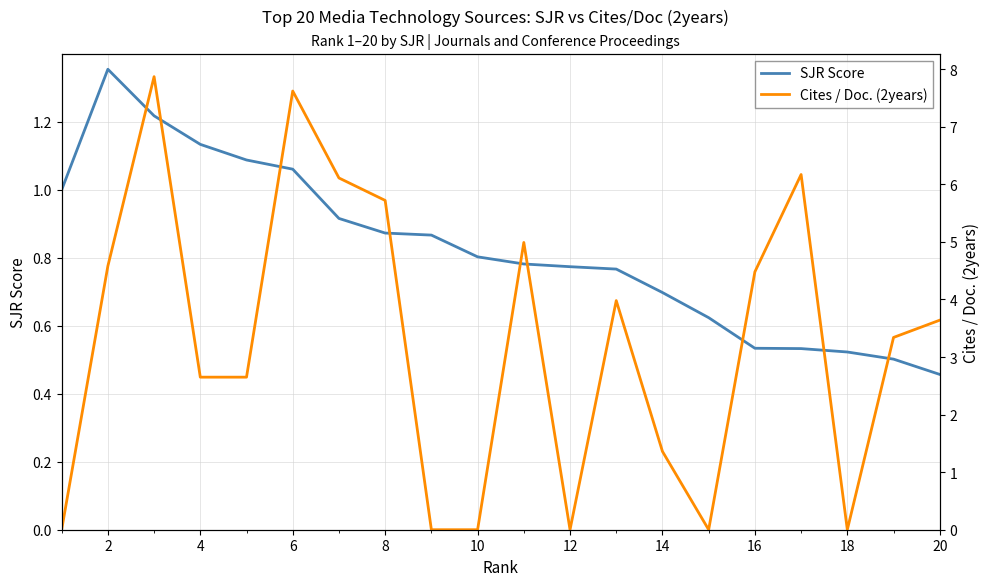

At which label is SJR Score closest to 0?

20